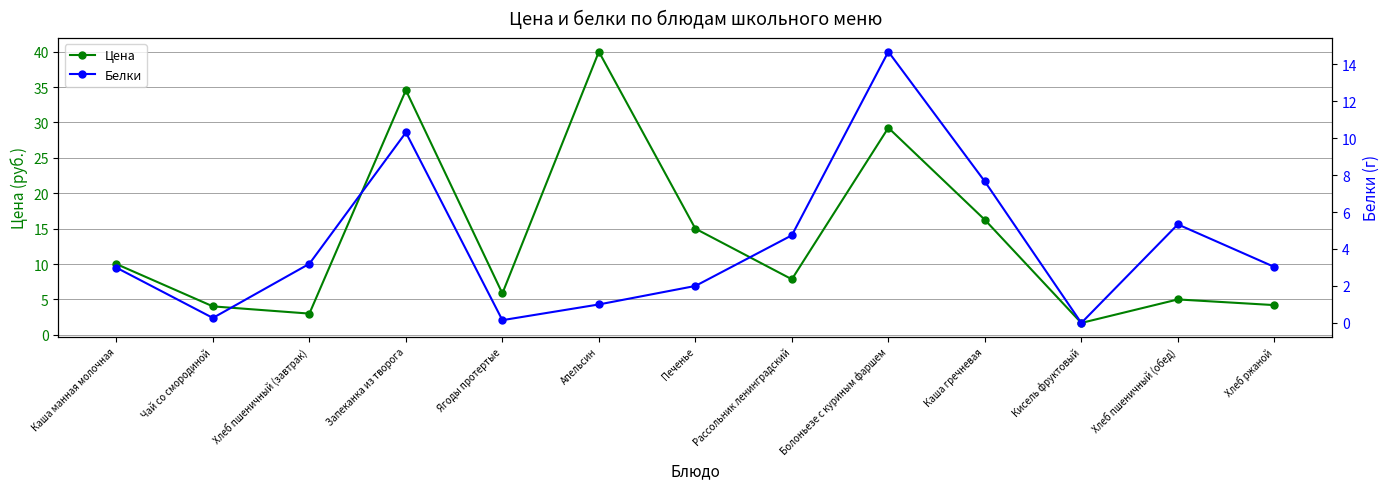

List the series in order of their peak value, lowest first.

Белки, Цена